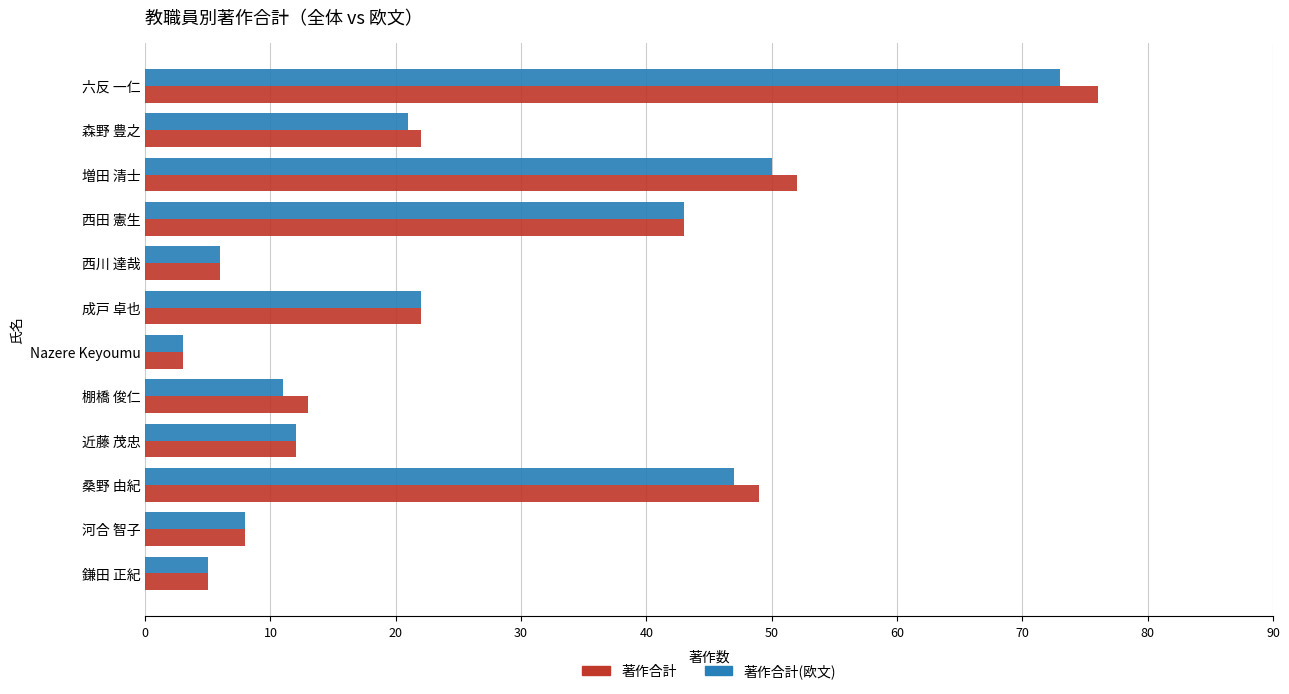

What are all the series names shown in the legend?

著作合計, 著作合計(欧文)